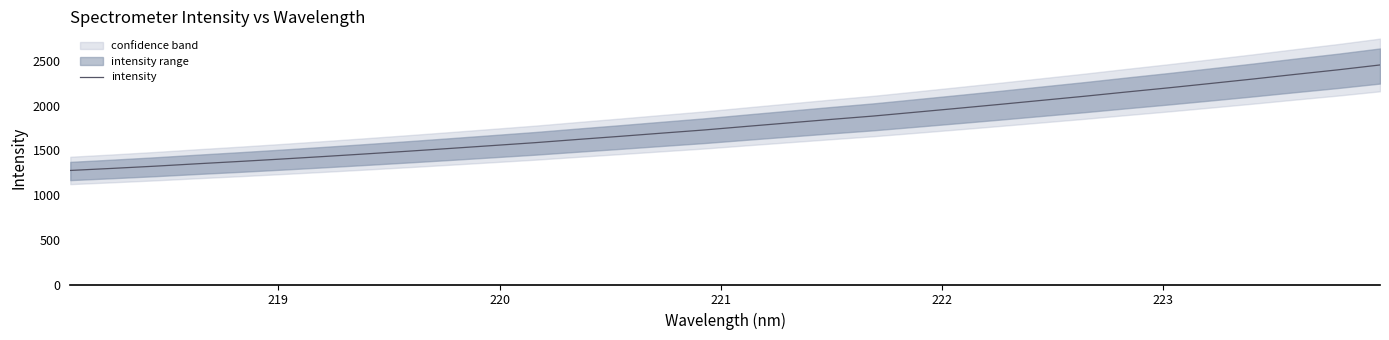

What is the average value?

1790.1